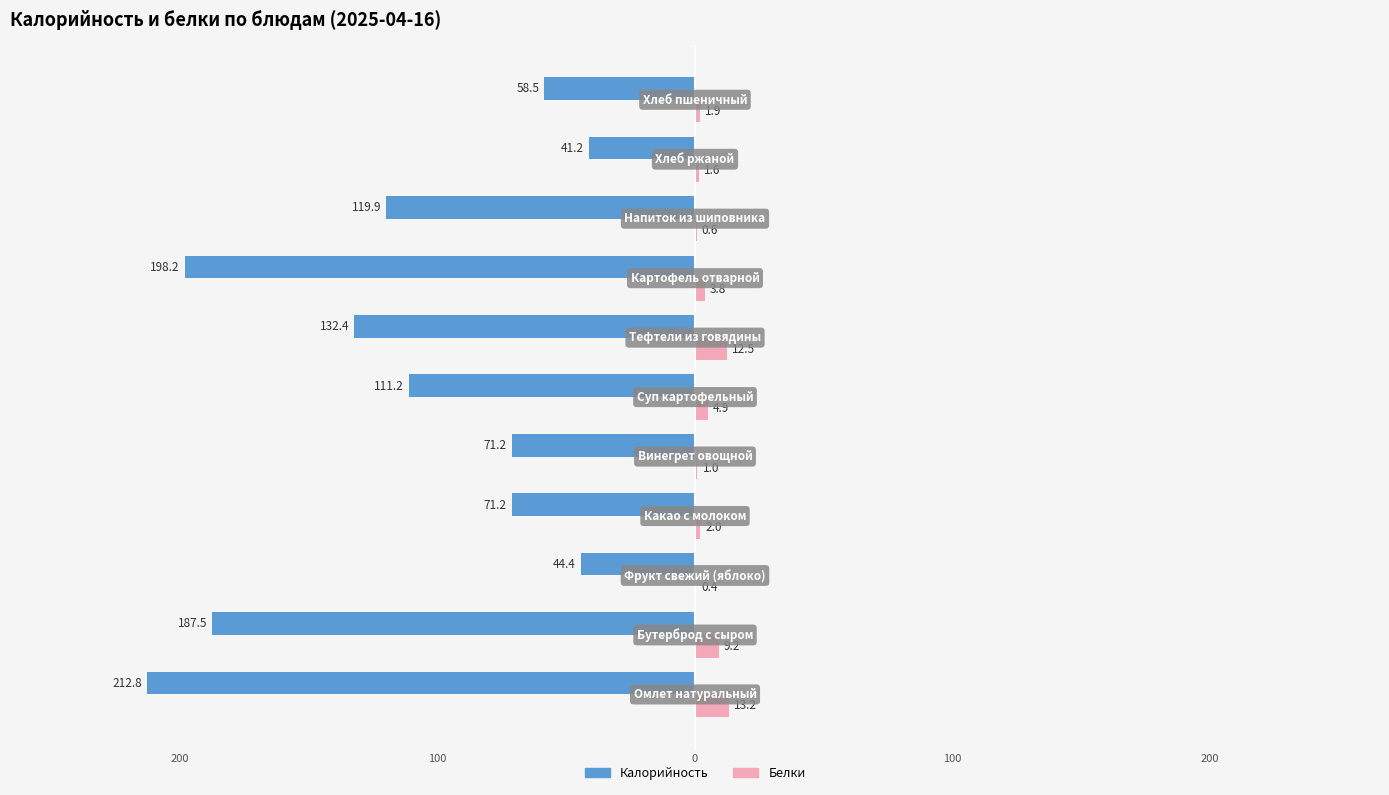

What are all the series names shown in the legend?

Калорийность, Белки